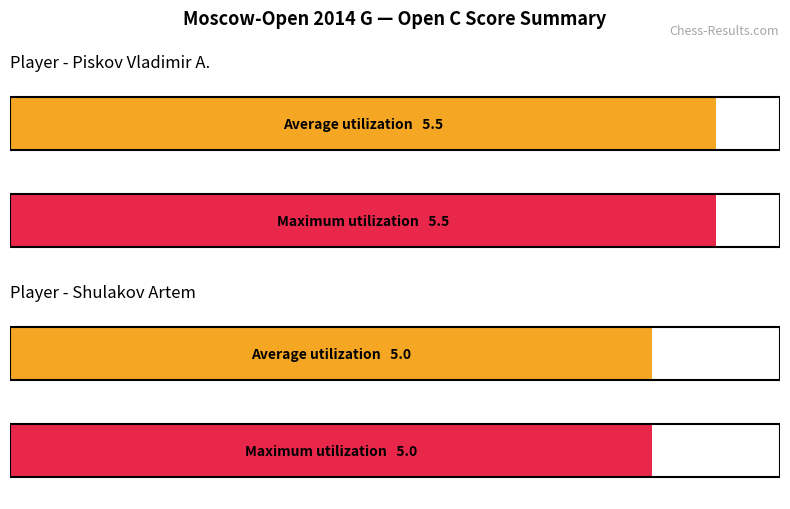

How many groups of bars are there?

4